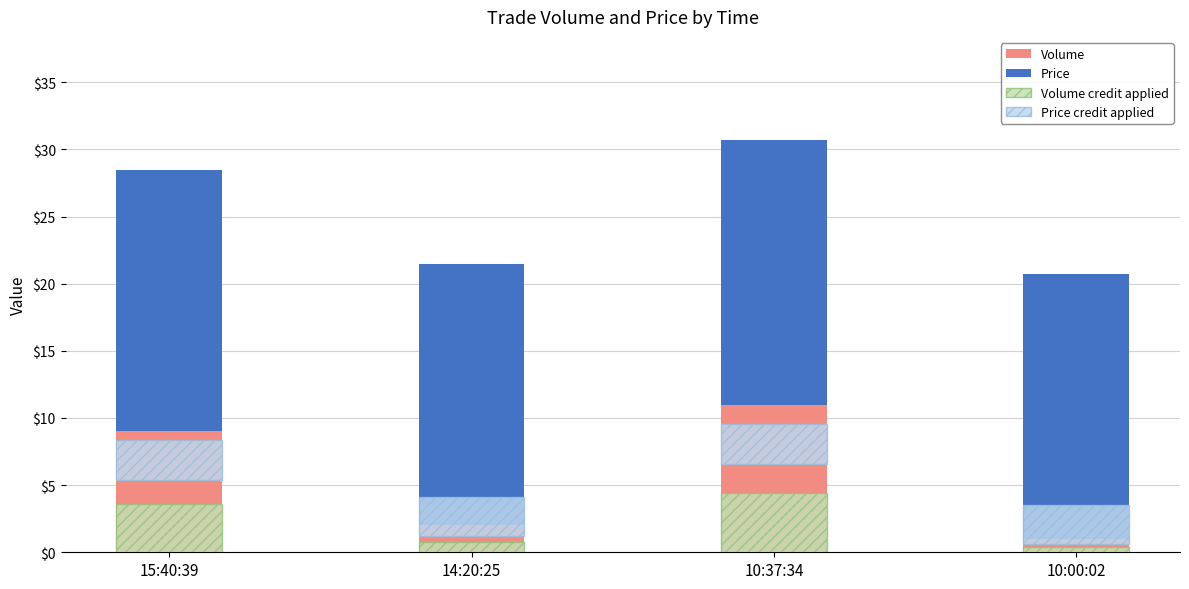

How many distinct data groups are displayed?

4